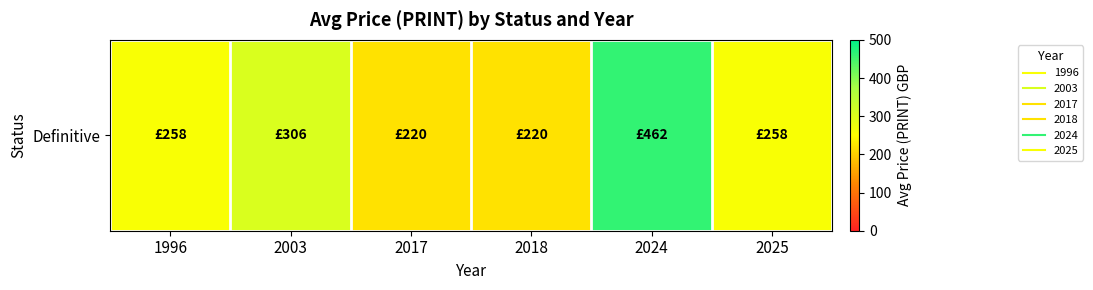

What is the average value?

287